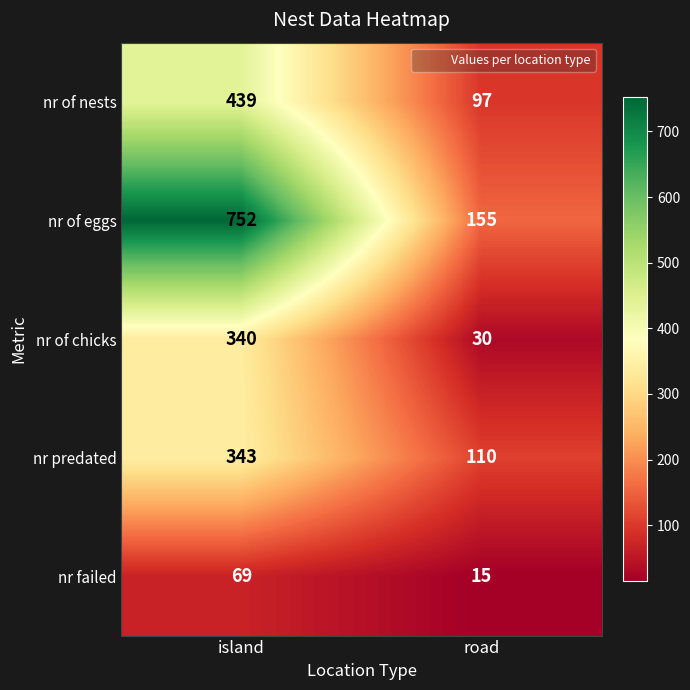

At which category is the sum across all series the highest?

island